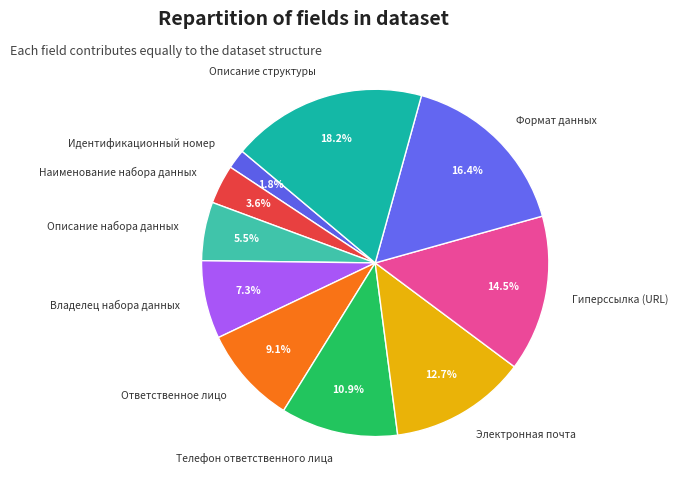

Which slice is the largest?

Описание структуры